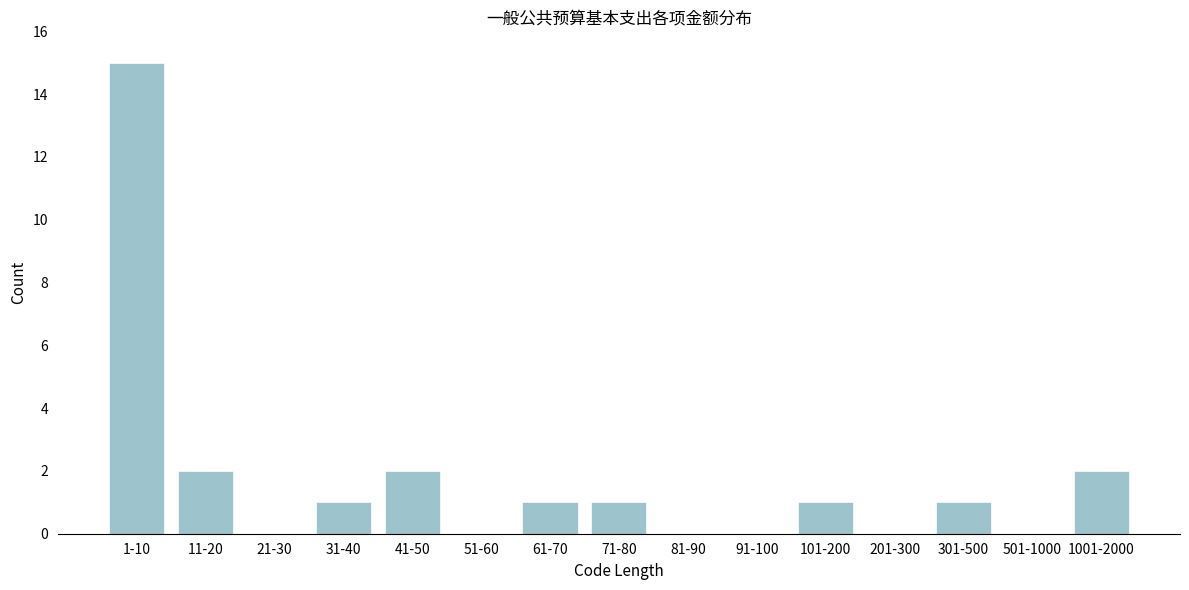

Reading left to right, what are all the values shown in this chart?

1-10=15	11-20=2	21-30=0	31-40=1	41-50=2	51-60=0	61-70=1	71-80=1	81-90=0	91-100=0	101-200=1	201-300=0	301-500=1	501-1000=0	1001-2000=2